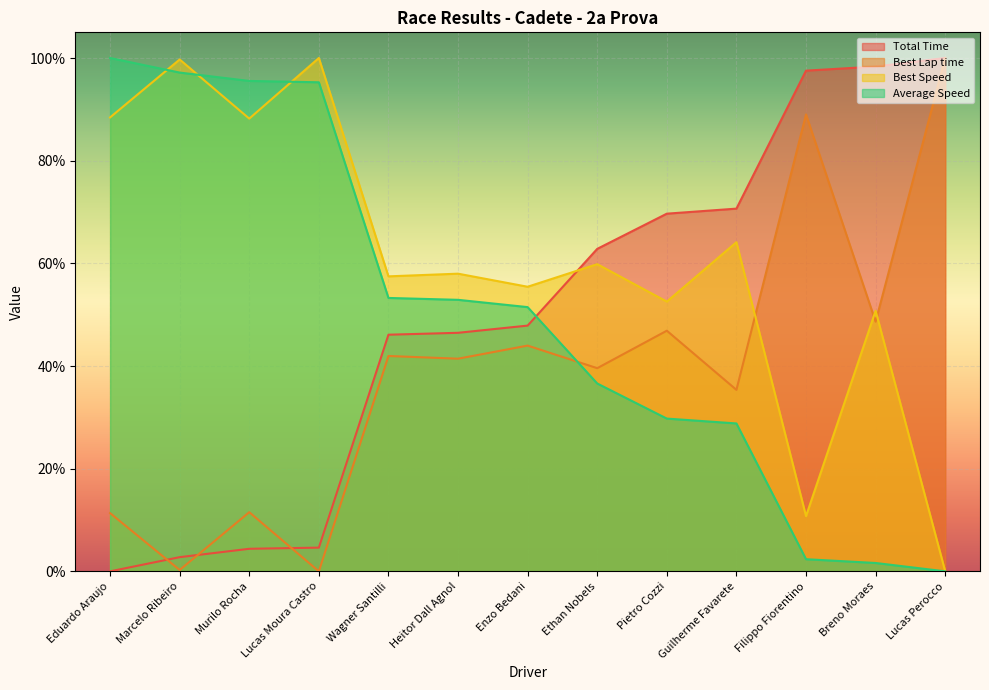

True or false: Best Speed has more than 1 interior local peaks.

True